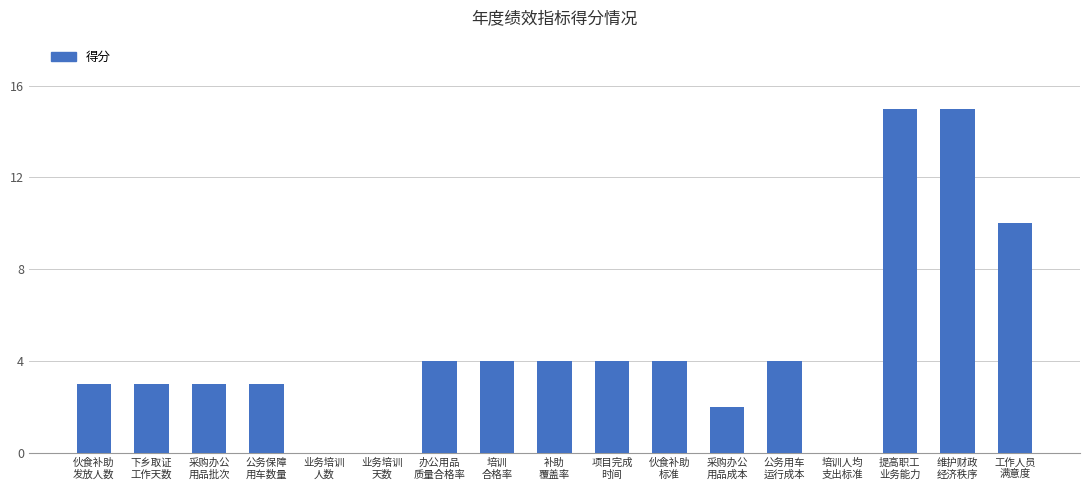

Reading right to left, what are all the values shown in this chart?

工作人员
满意度=10	维护财政
经济秩序=15	提高职工
业务能力=15	培训人均
支出标准=0	公务用车
运行成本=4	采购办公
用品成本=2	伙食补助
标准=4	项目完成
时间=4	补助
覆盖率=4	培训
合格率=4	办公用品
质量合格率=4	业务培训
天数=0	业务培训
人数=0	公务保障
用车数量=3	采购办公
用品批次=3	下乡取证
工作天数=3	伙食补助
发放人数=3